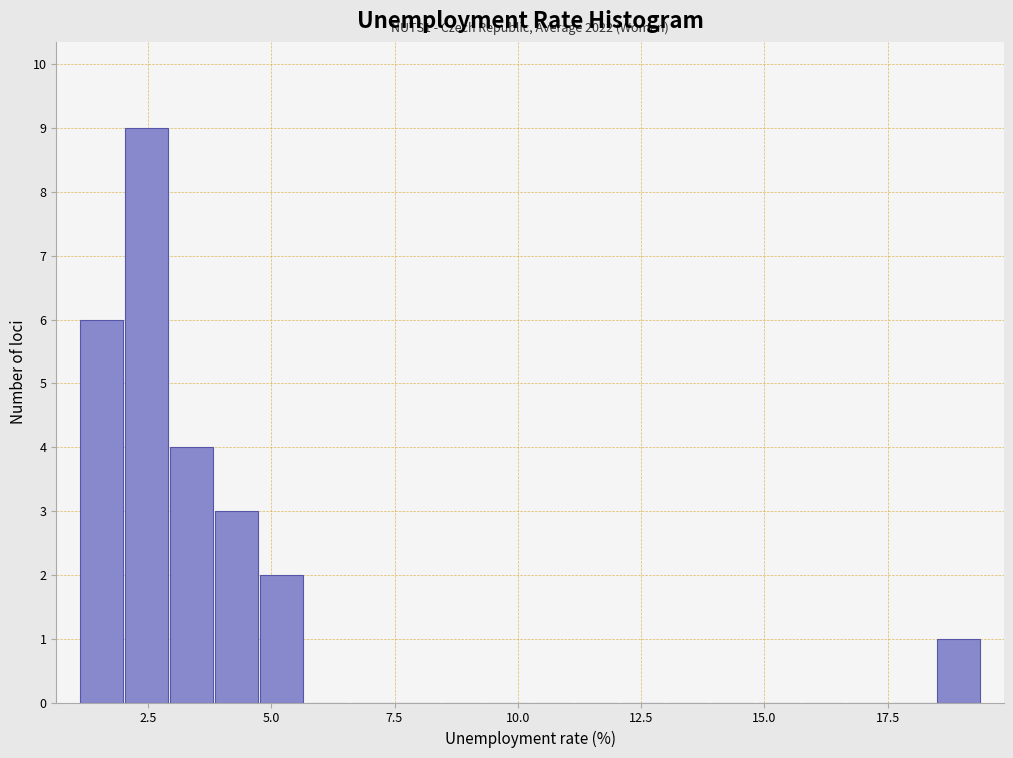

Read against the x-axis, roughly where is the centre of the tallest bar?

2.5